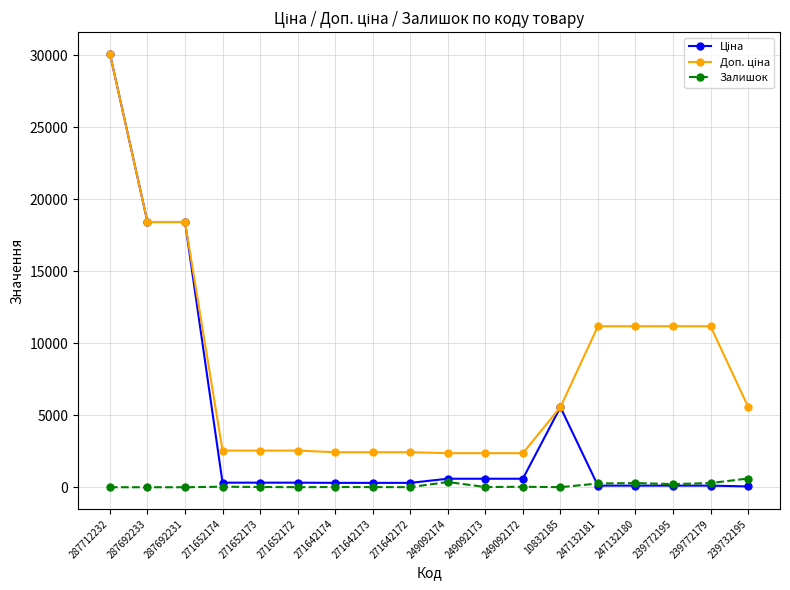

How many lines are shown in the chart?

3